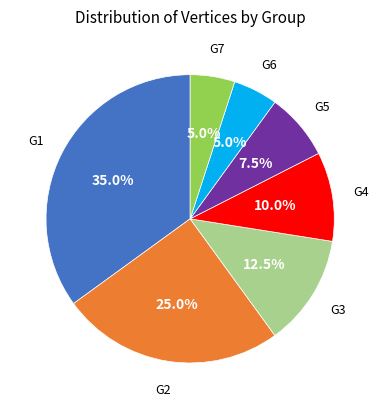

Count the number of slices in the pie.

7